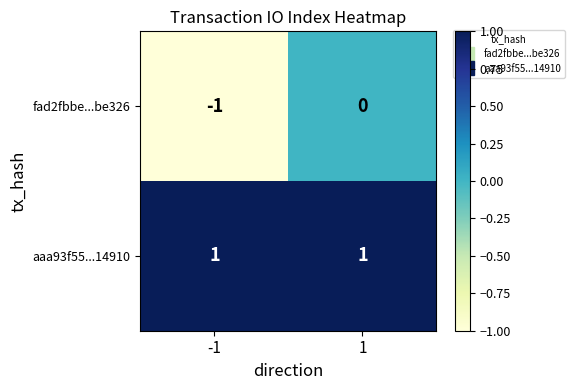

The value of fad2fbbe...be326 at -1 is -1. True or false?

True